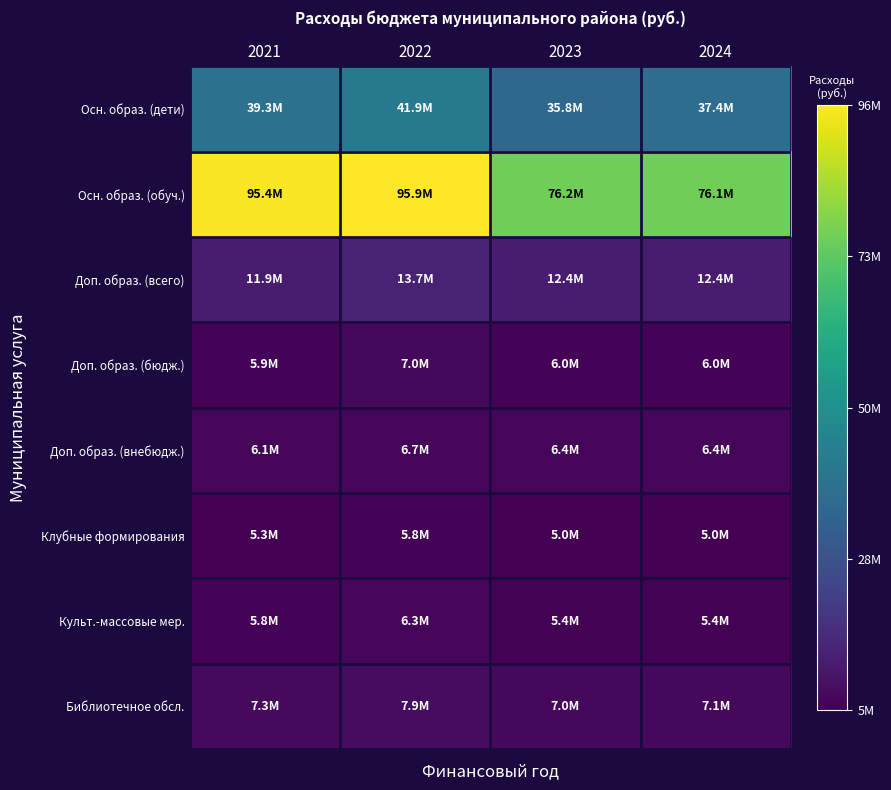

What is the difference between the highest and lowest values at 2022?

90076923